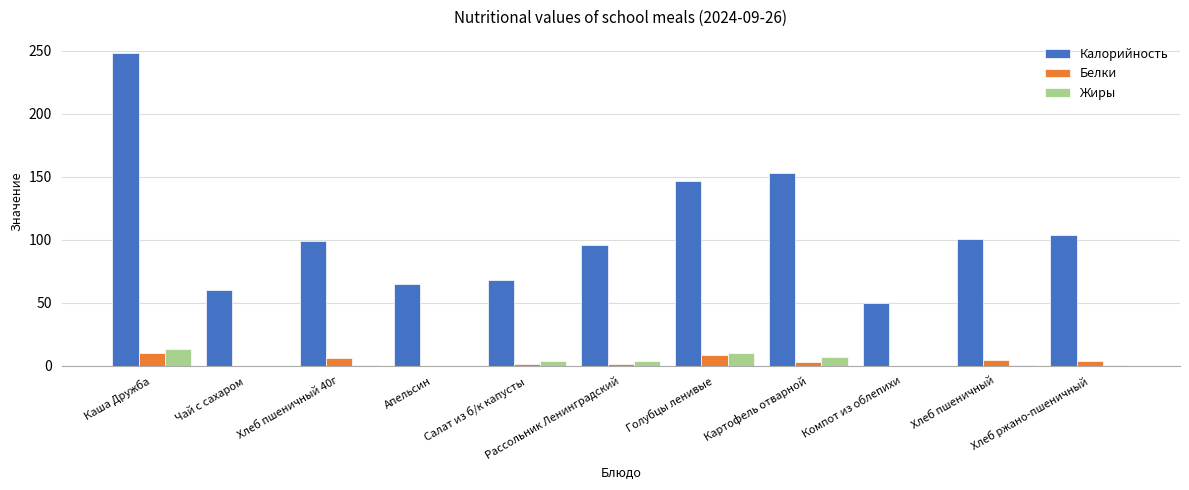

Which series has the largest total across all categories?

Калорийность